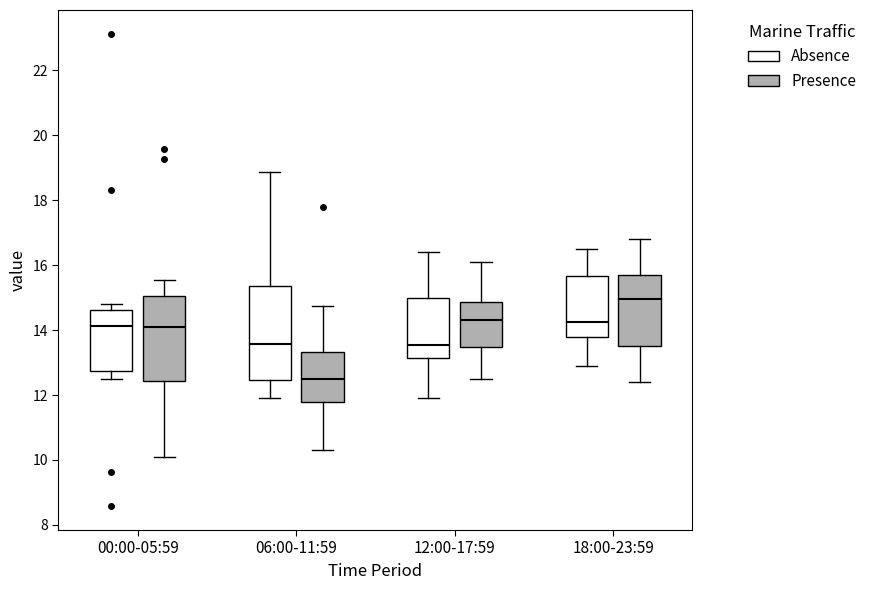

Reading left to right, transcribe this box plot: for each box, give where its median line is, the range the box spans, and where its two whiskers end, as read against the y-axis. The values are not printed on the chart, so give them approximately, as read against the axis.

00:00-05:59 (Absence): median 14.2, box 12.8 to 14.6, whiskers 12.6 to 14.8
00:00-05:59 (Presence): median 14.2, box 12.4 to 15.0, whiskers 10.2 to 15.6
06:00-11:59 (Absence): median 13.6, box 12.4 to 15.4, whiskers 12.0 to 18.8
06:00-11:59 (Presence): median 12.6, box 11.8 to 13.4, whiskers 10.4 to 14.8
12:00-17:59 (Absence): median 13.6, box 13.2 to 15.0, whiskers 12.0 to 16.4
12:00-17:59 (Presence): median 14.4, box 13.4 to 14.8, whiskers 12.6 to 16.2
18:00-23:59 (Absence): median 14.2, box 13.8 to 15.6, whiskers 13.0 to 16.6
18:00-23:59 (Presence): median 15.0, box 13.6 to 15.8, whiskers 12.4 to 16.8